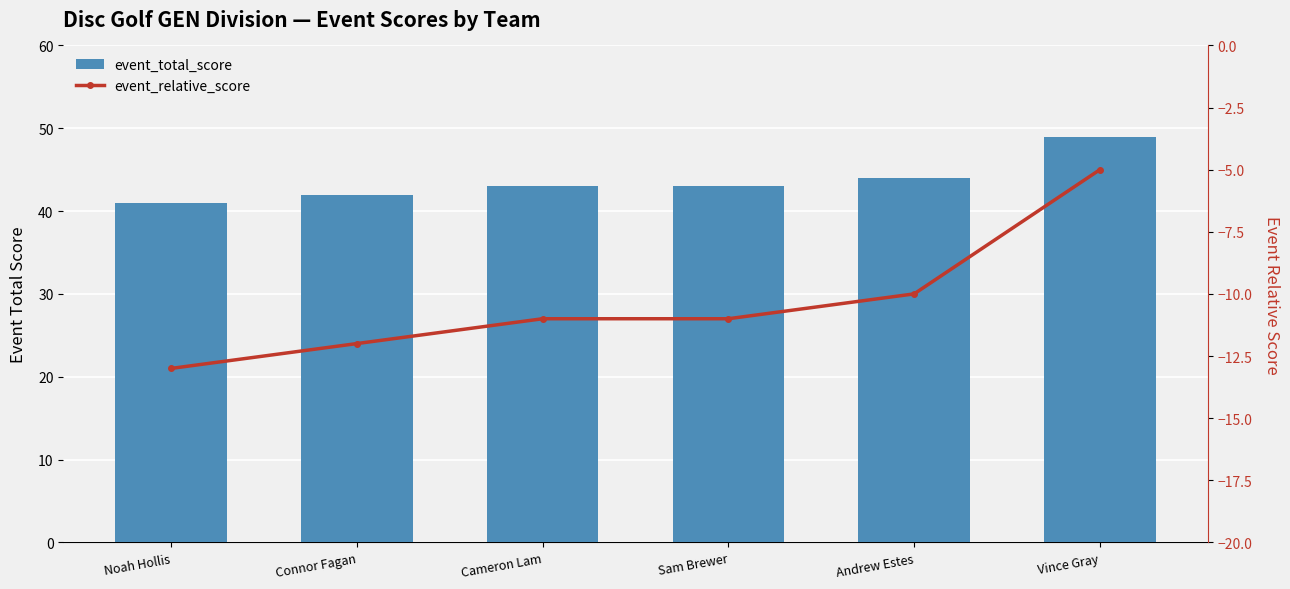

Between Cameron Lam and Andrew Estes, which series saw the biggest shift?

event_total_score